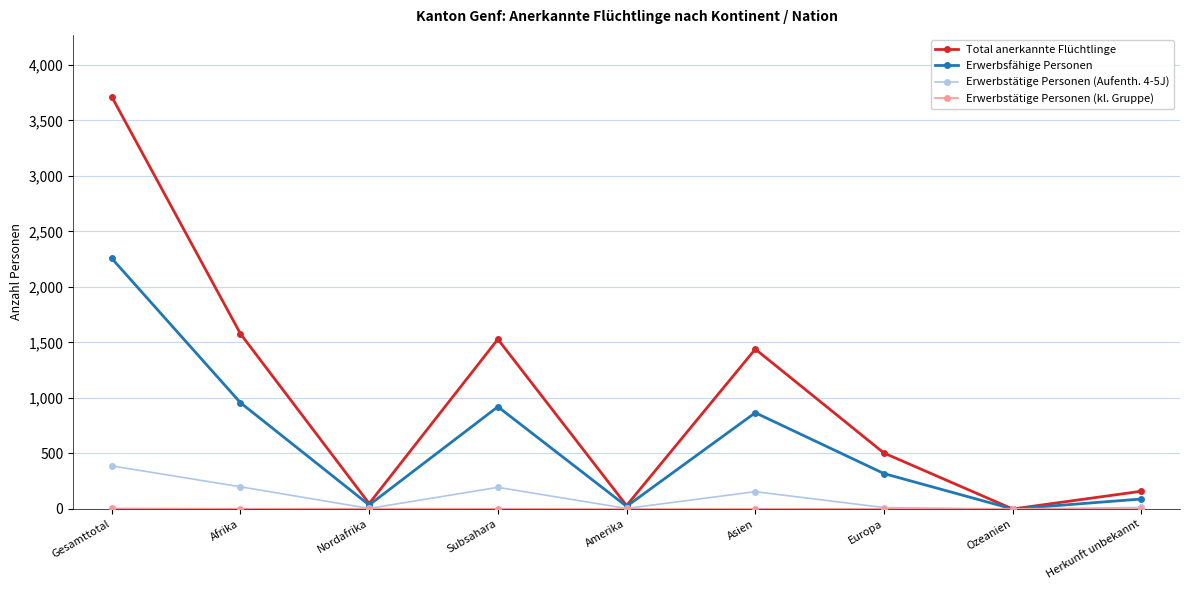

Is it true that Erwerbsfähige Personen equals 1109 at Gesamttotal?

False